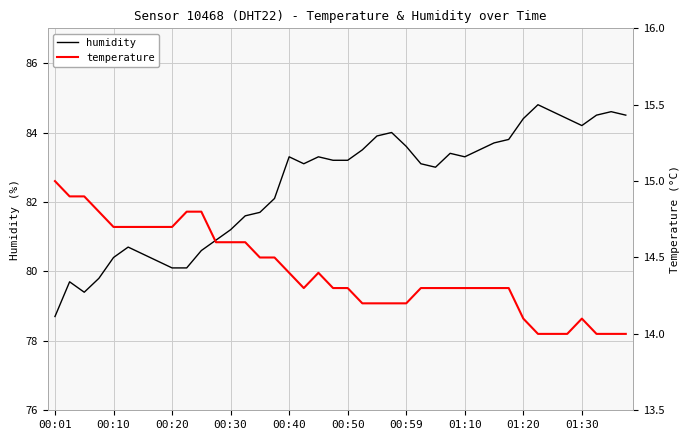

Does the chart display data point markers on the line(s)?

No